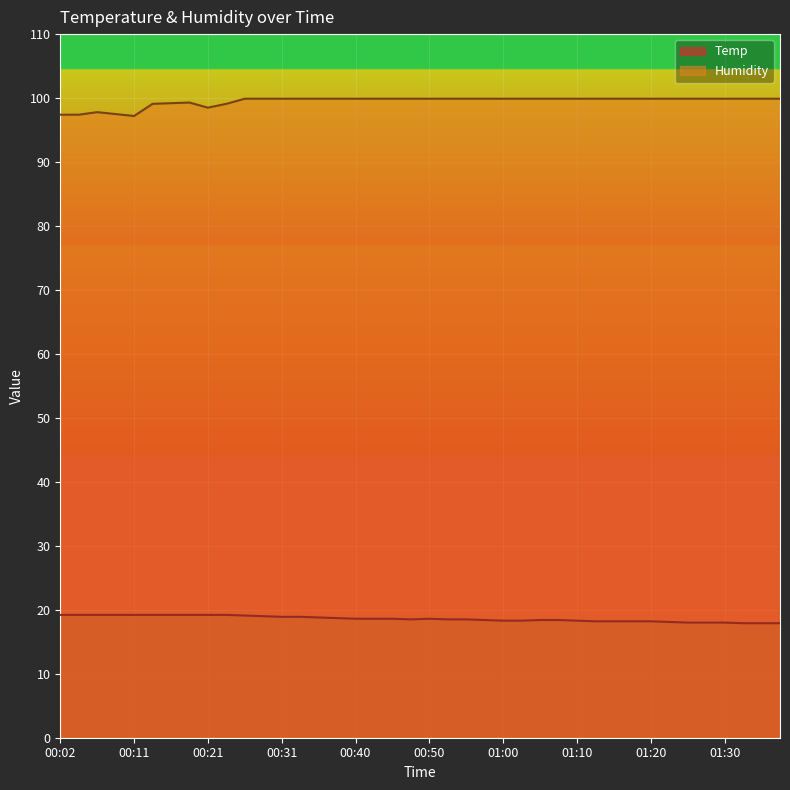

Between 00:06 and 00:50, which series saw the biggest shift?

Humidity